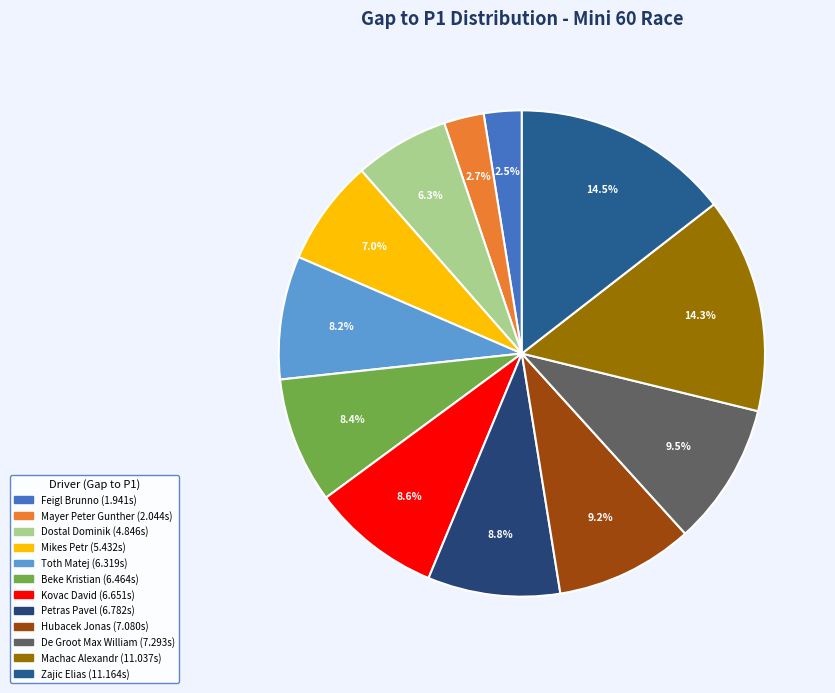

Count the number of slices in the pie.

12